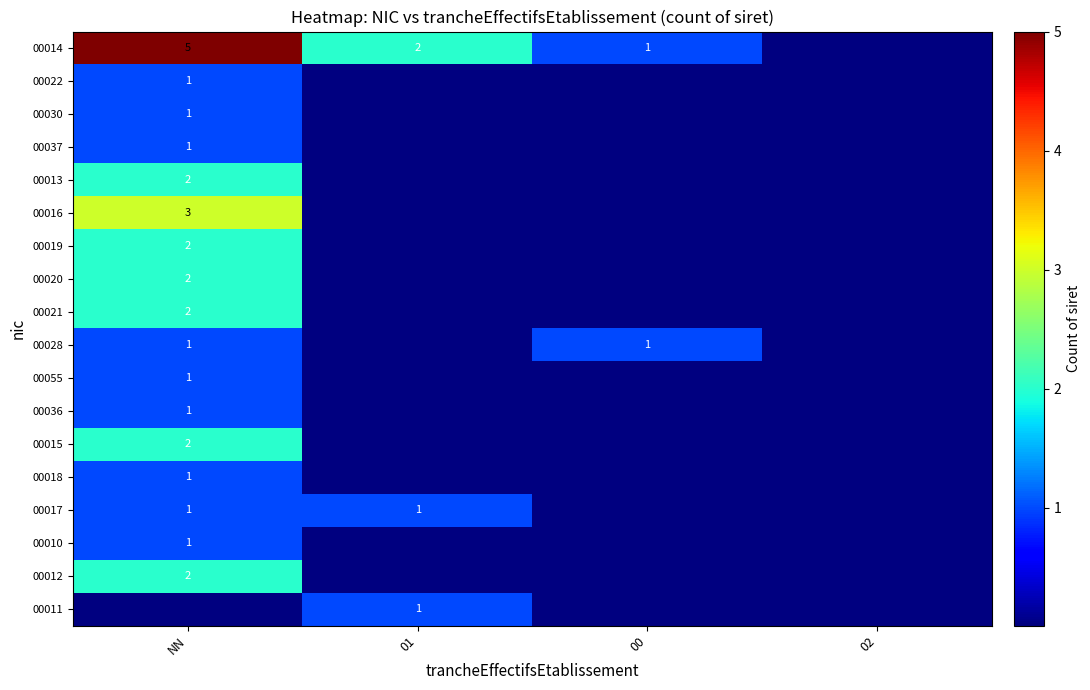

The 00014 series shows 1 at 00. True or false?

True